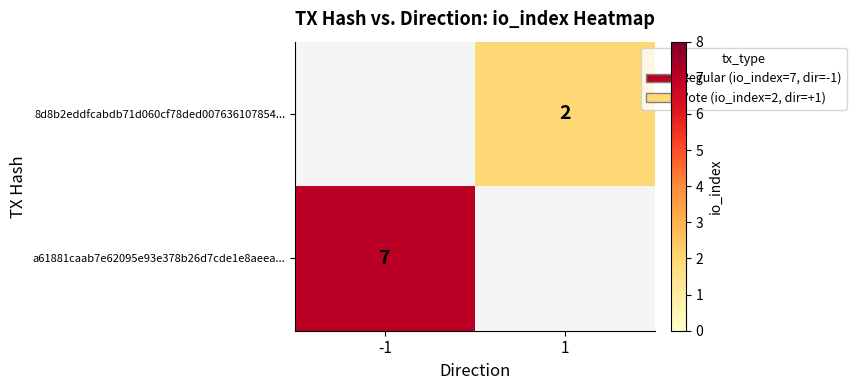

The value of 8d8b2eddfcabdb71d060cf78ded007636107854... at 1 is 2. True or false?

True